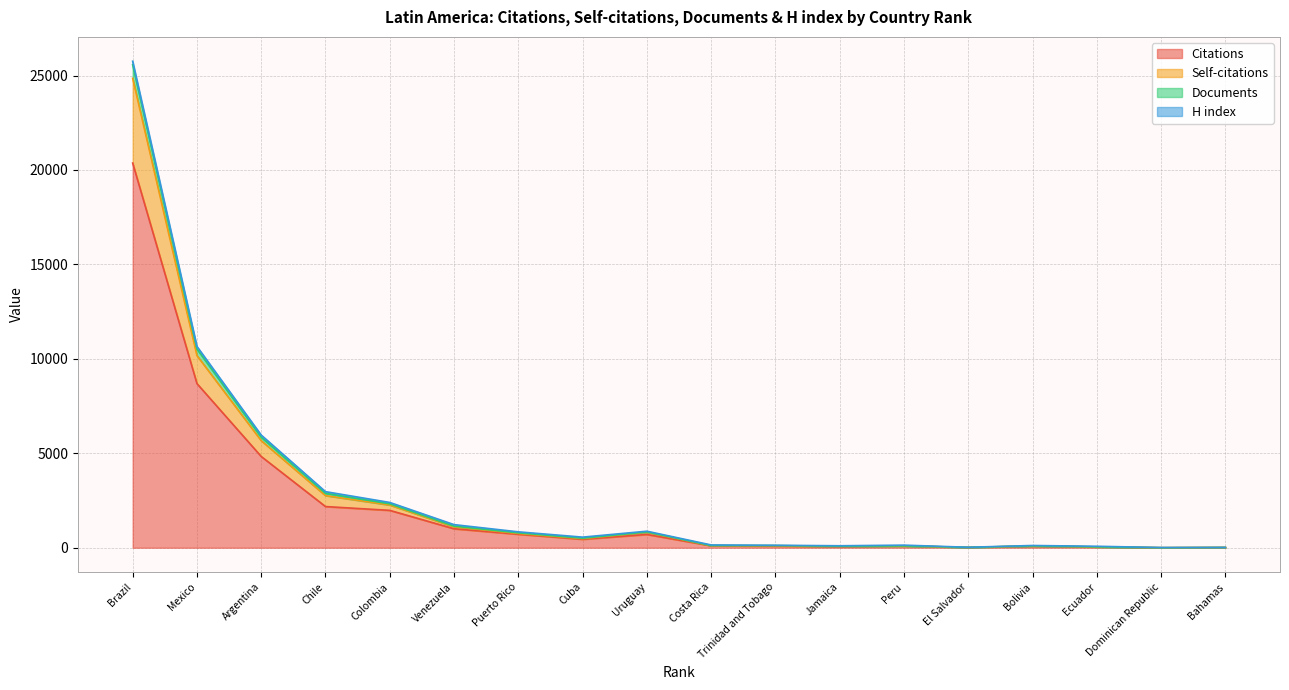

The value of Citations at Mexico is 8691. True or false?

True